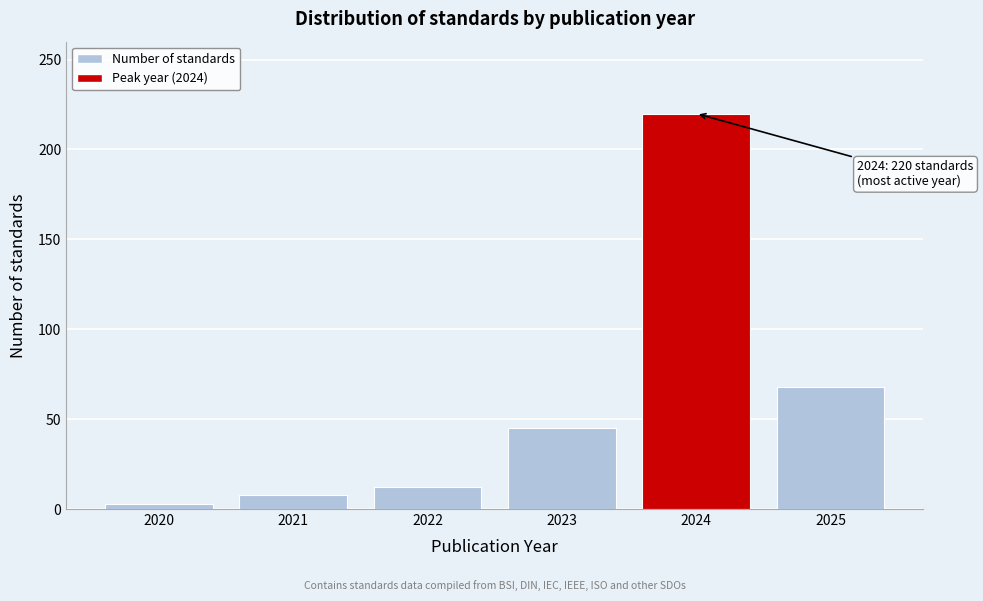

Reading left to right, extract all data points from this chart.

2020=3	2021=8	2022=12	2023=45	2024=220	2025=68